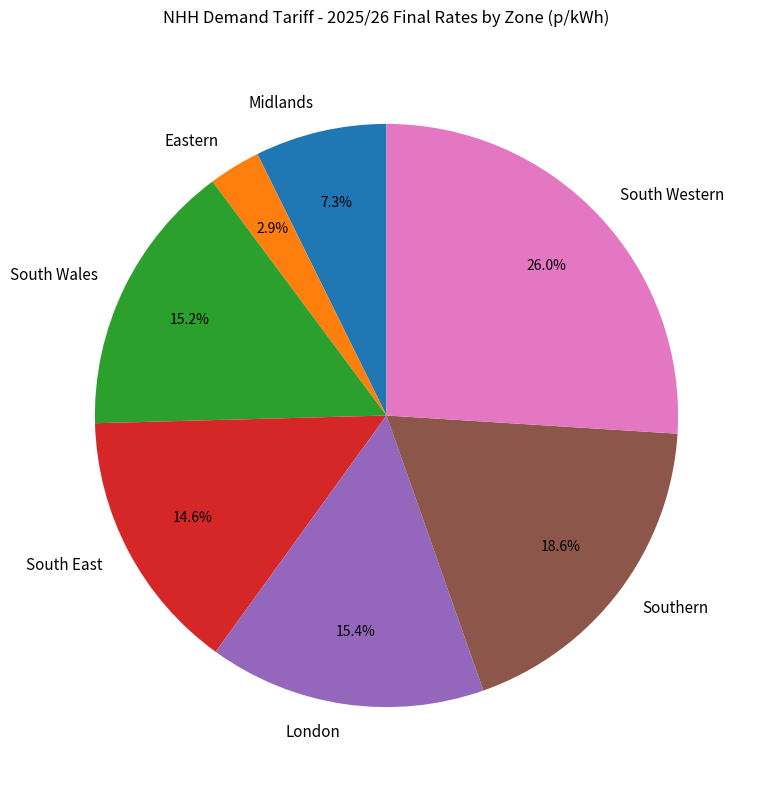

Is it true that London is 25% of the pie?

False